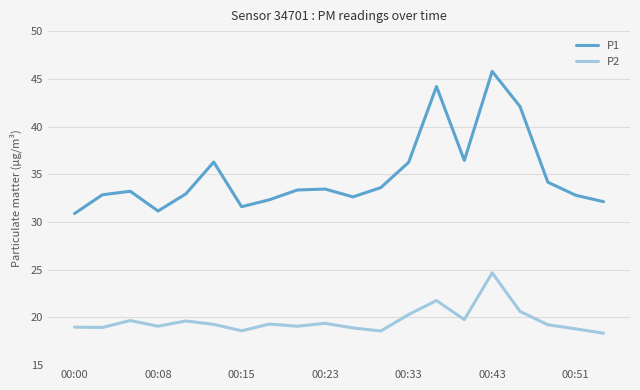

What is the maximum value shown in the chart?

45.8